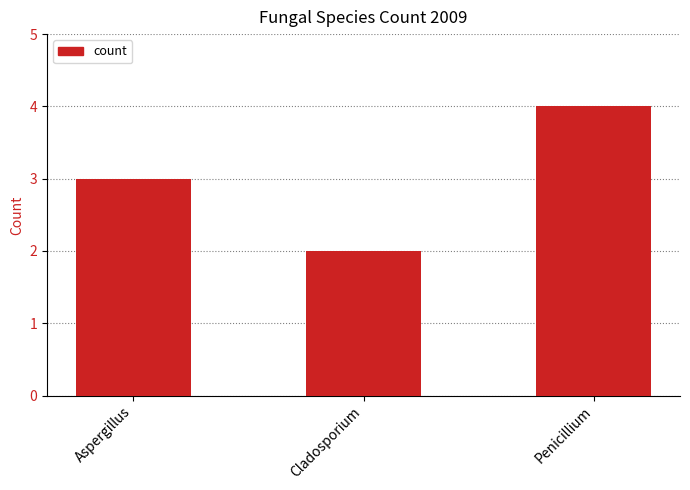

At which label is the value closest to 3?

Aspergillus